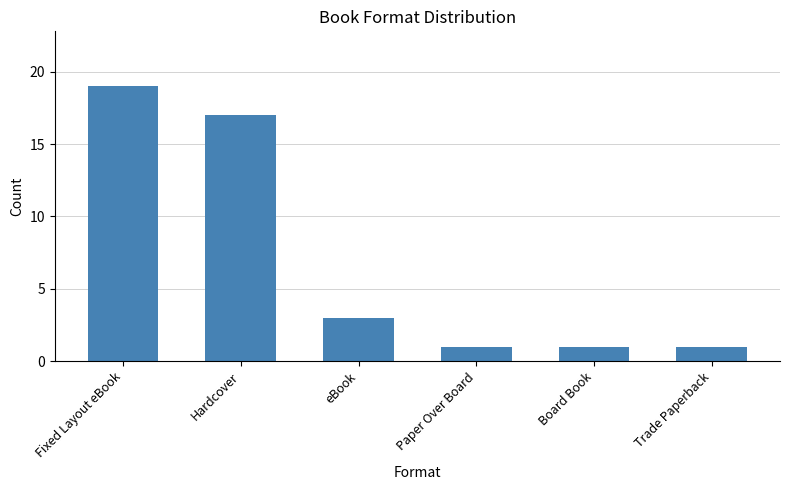

True or false: the data shows 28 at Fixed Layout eBook.

False